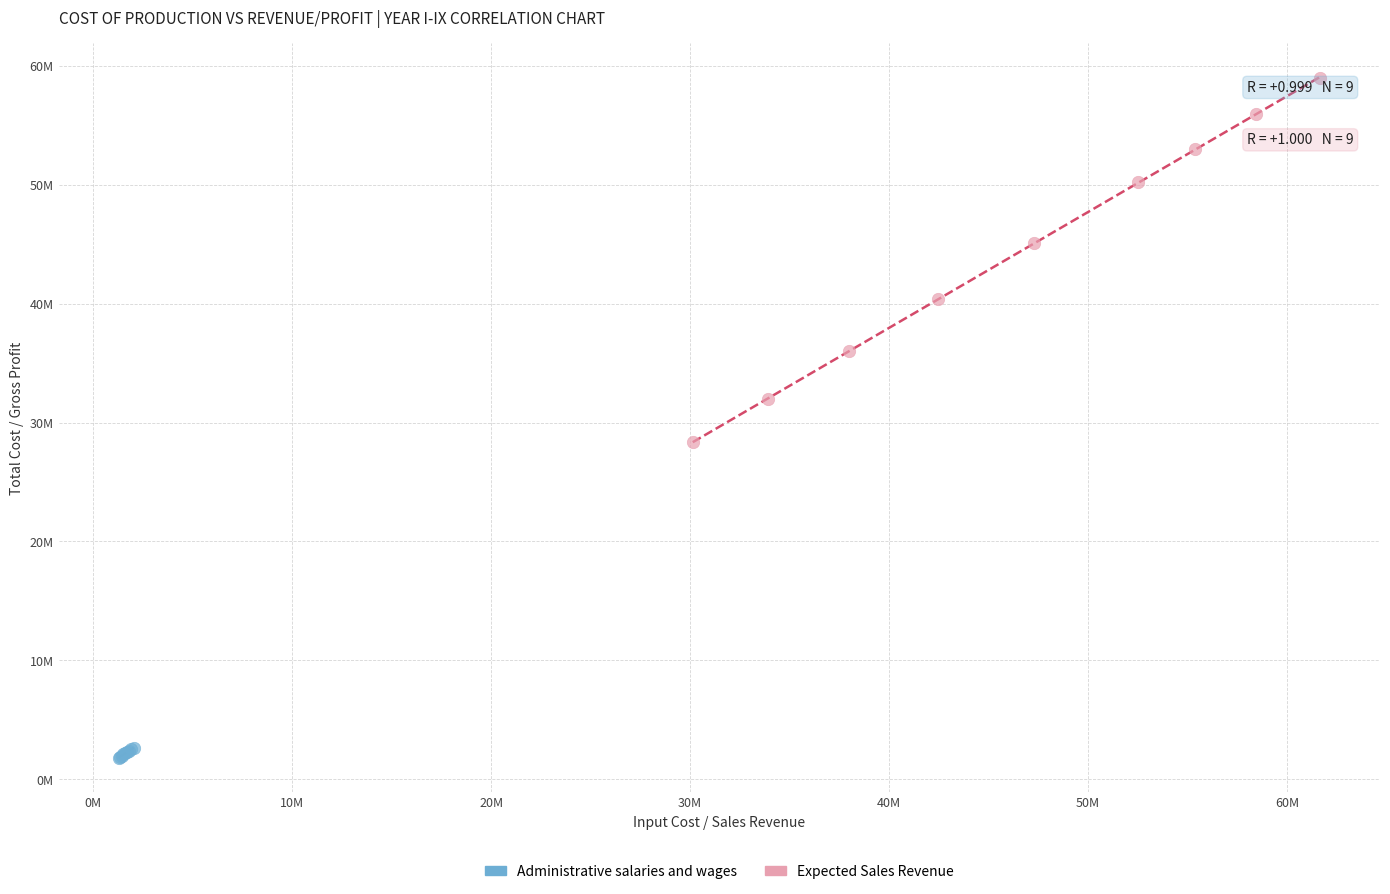

Which series reaches the minimum Y coordinate?

Administrative salaries and wages